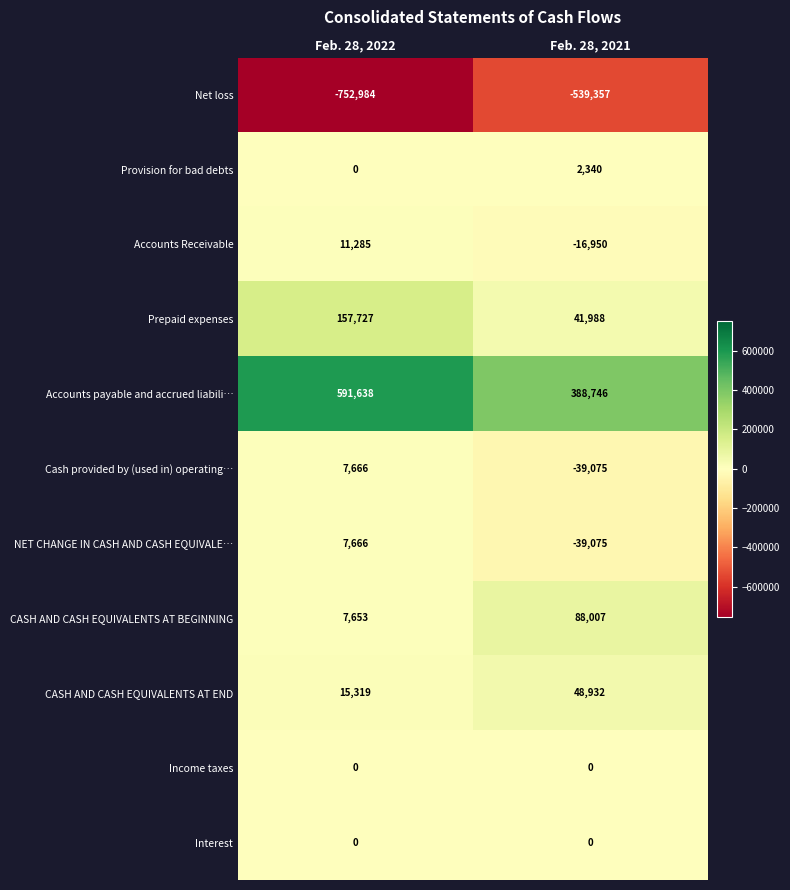

What is the sum of all Net loss values?

-1292341